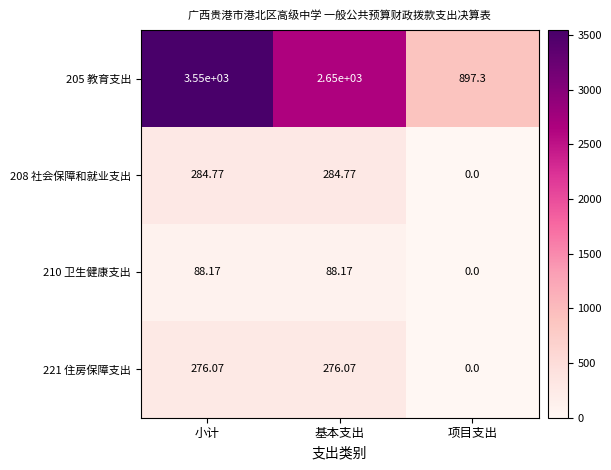

Which category has the lowest value in the 210 卫生健康支出 series?

项目支出